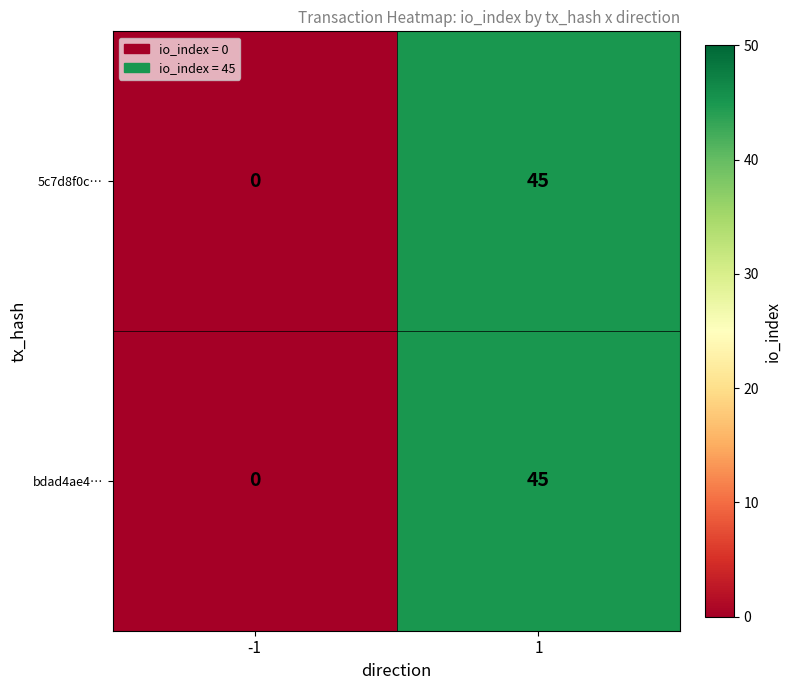

The bdad4ae4… series shows 21 at -1. True or false?

False